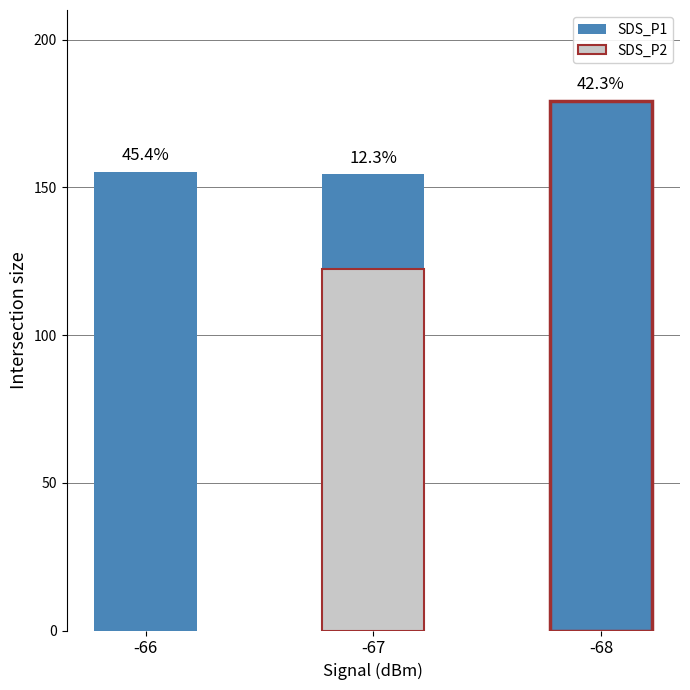

How many data points are less than 155?

1